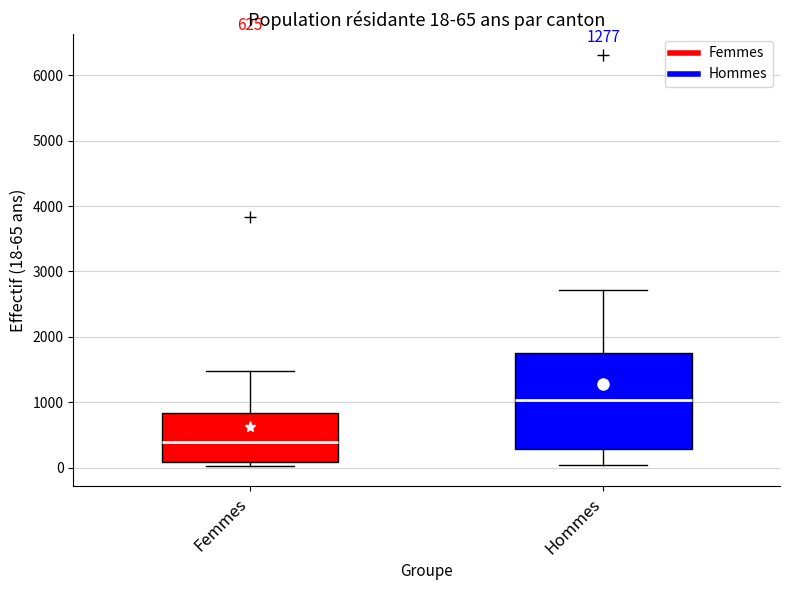

Which box's median line is the highest?

Hommes